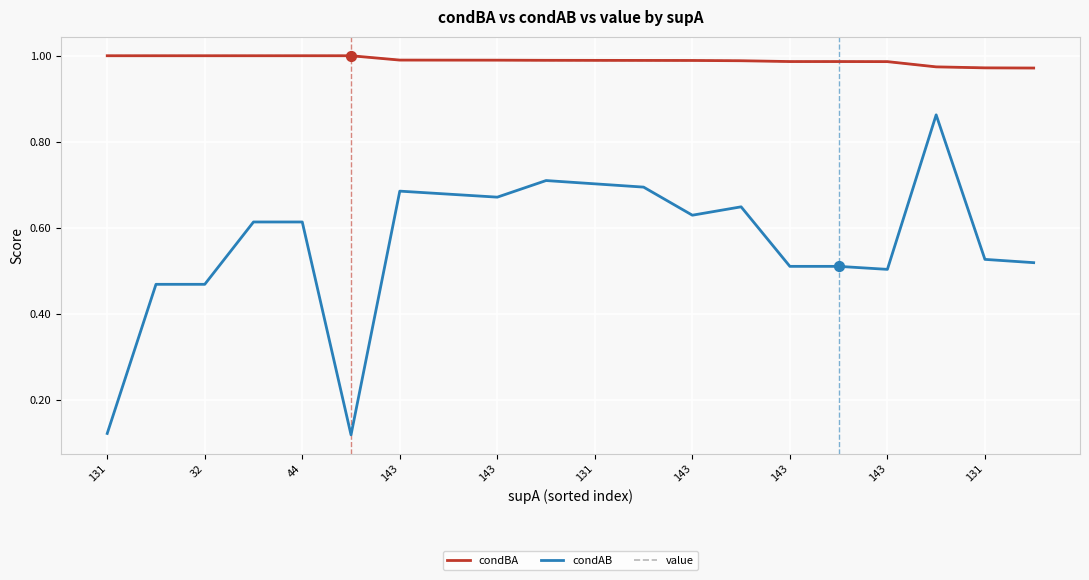

What are all the series names shown in the legend?

condBA, condAB, value